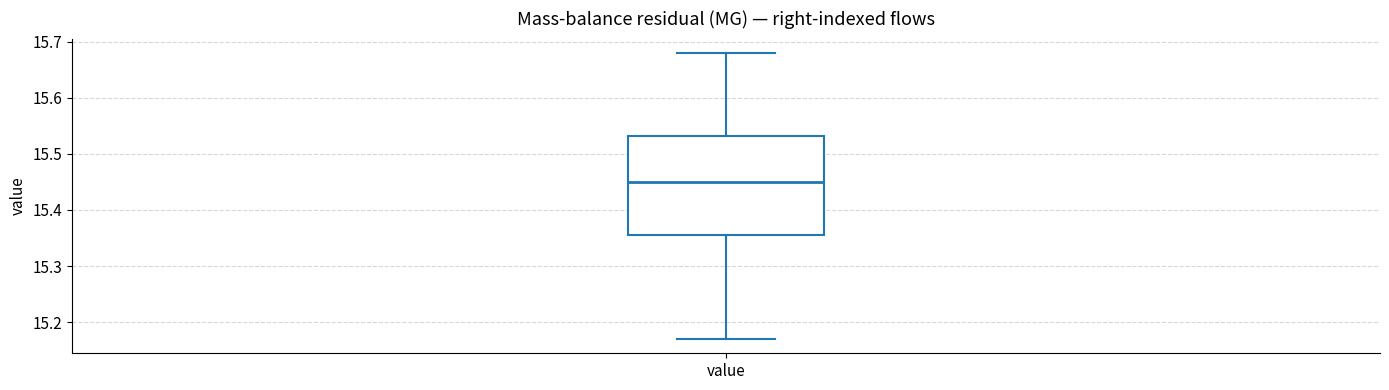

Where does the median line of the box for value sit on the y-axis? The values are not printed on the chart, so give them approximately, as read against the axis.

15.45